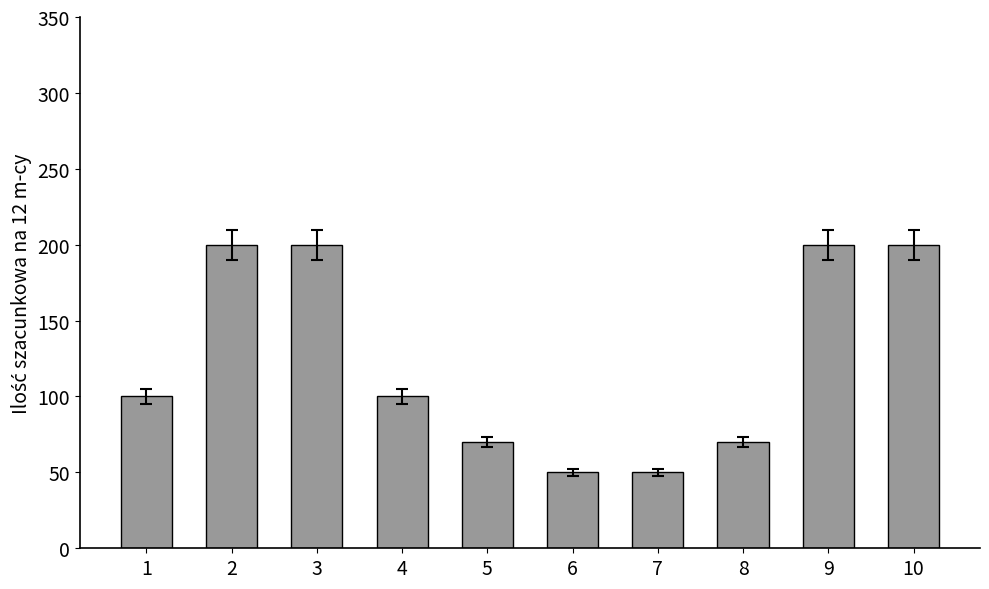

The value at 4 is 100. True or false?

True